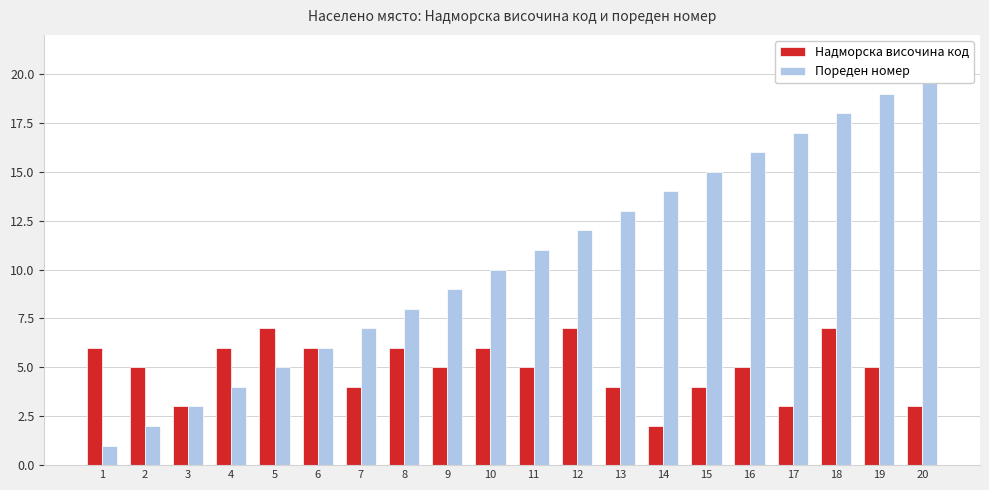

List the series in order of their overall mean, lowest first.

Надморска височина код, Пореден номер